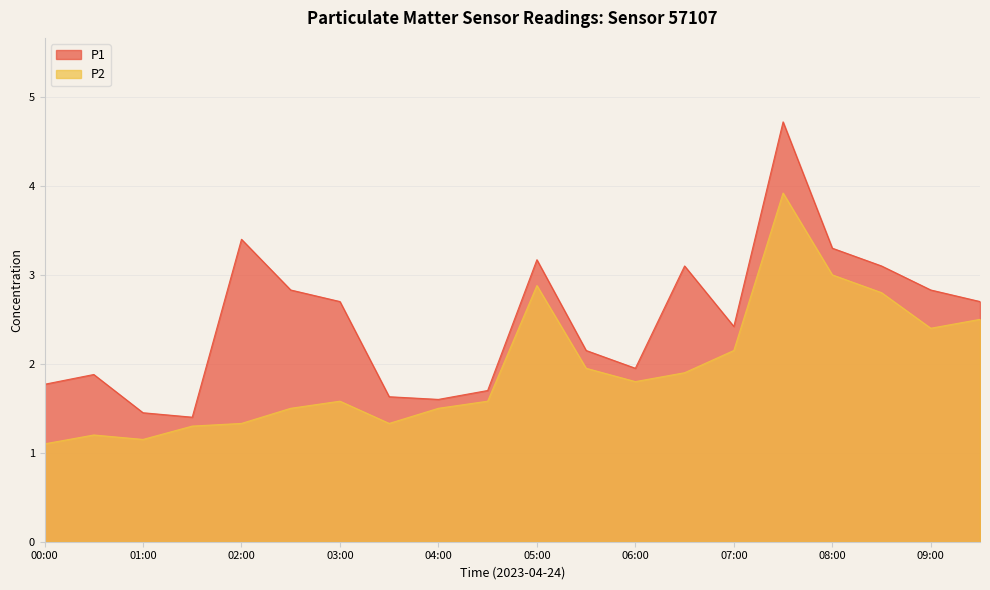

What is the spread (max minus min) of values at 05:30?

0.2